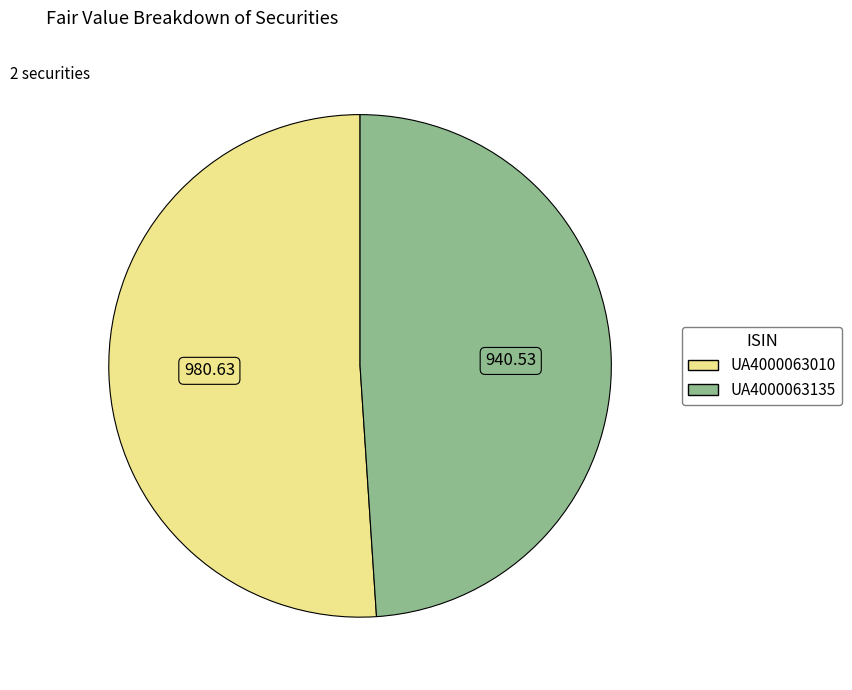

Is it true that UA4000063010 is 61% of the pie?

False